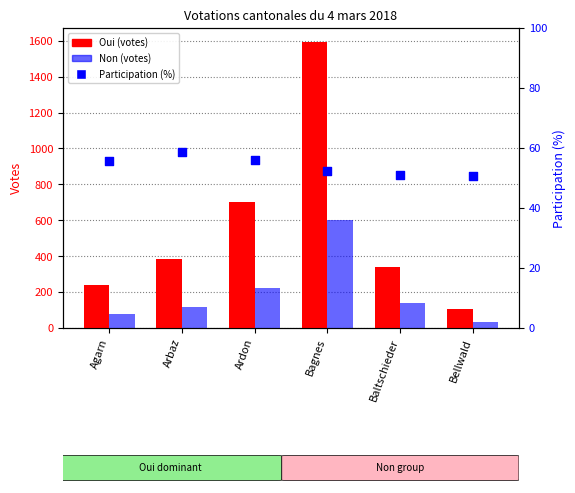

What is the total value across all series at Bellwald?

187.7